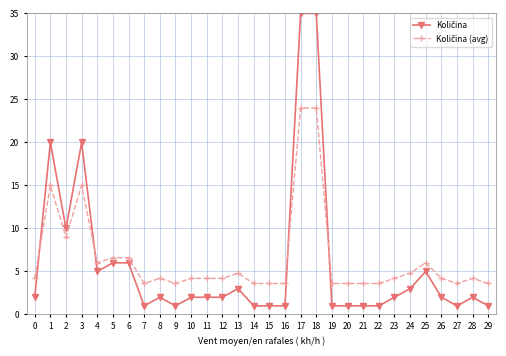

What is the difference between the highest and lowest values at 7?

2.6